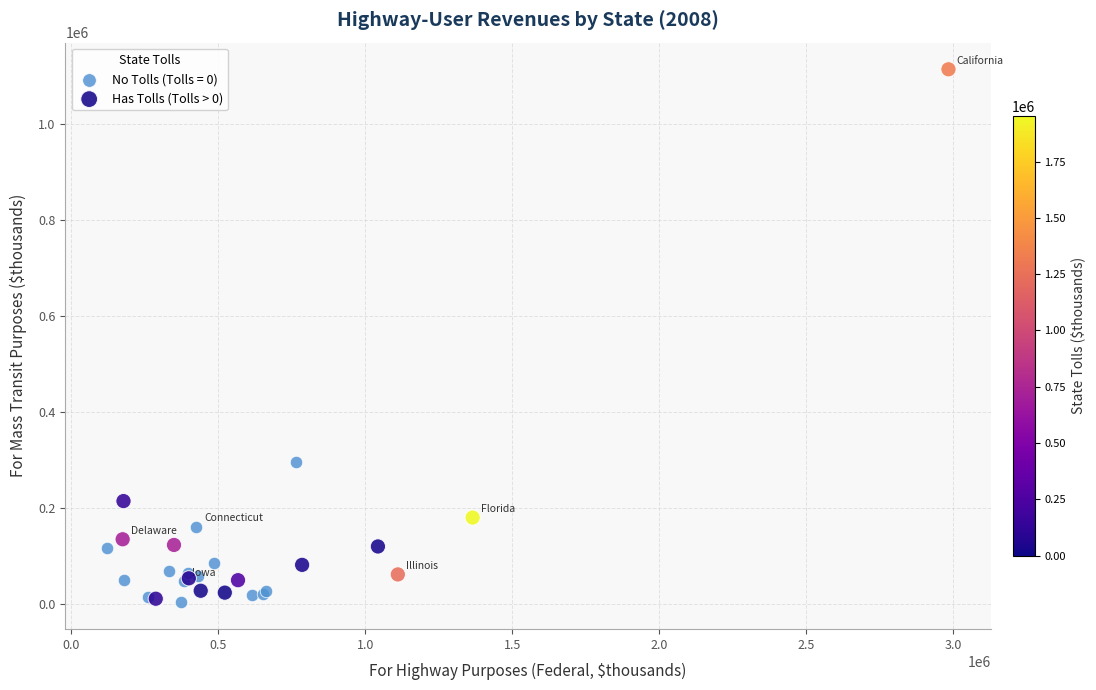

Which series contains the highest Y value?

Has Tolls (Tolls > 0)